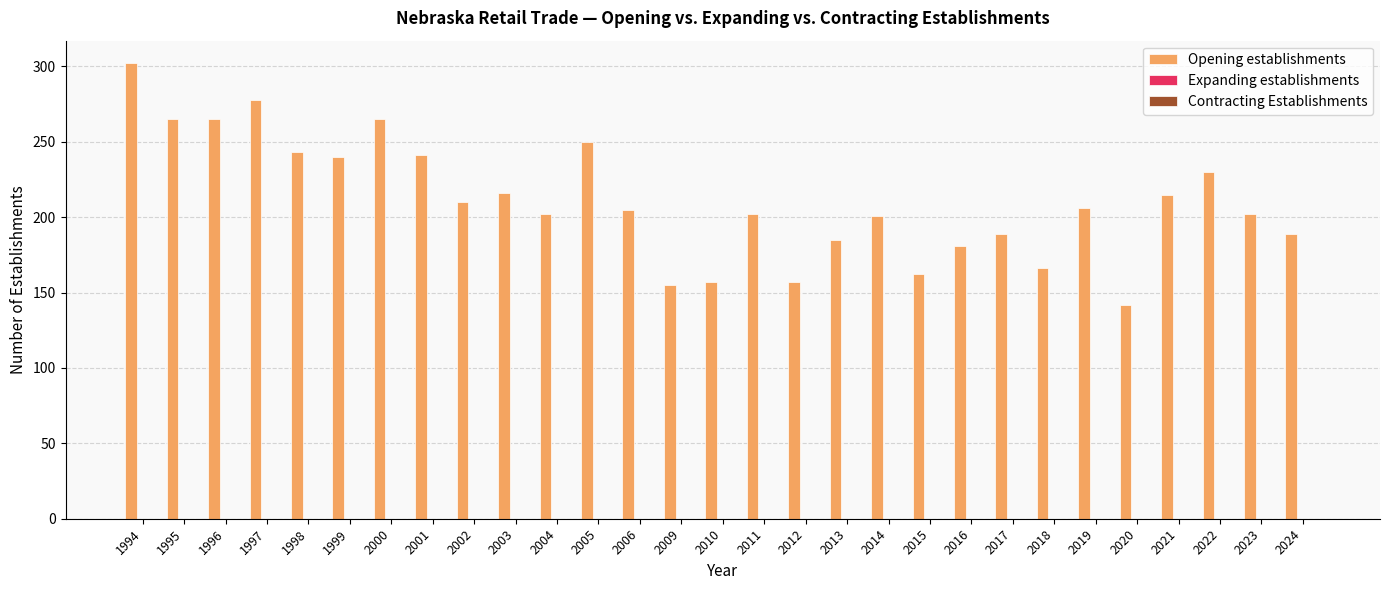

What is the greatest value displayed?

302